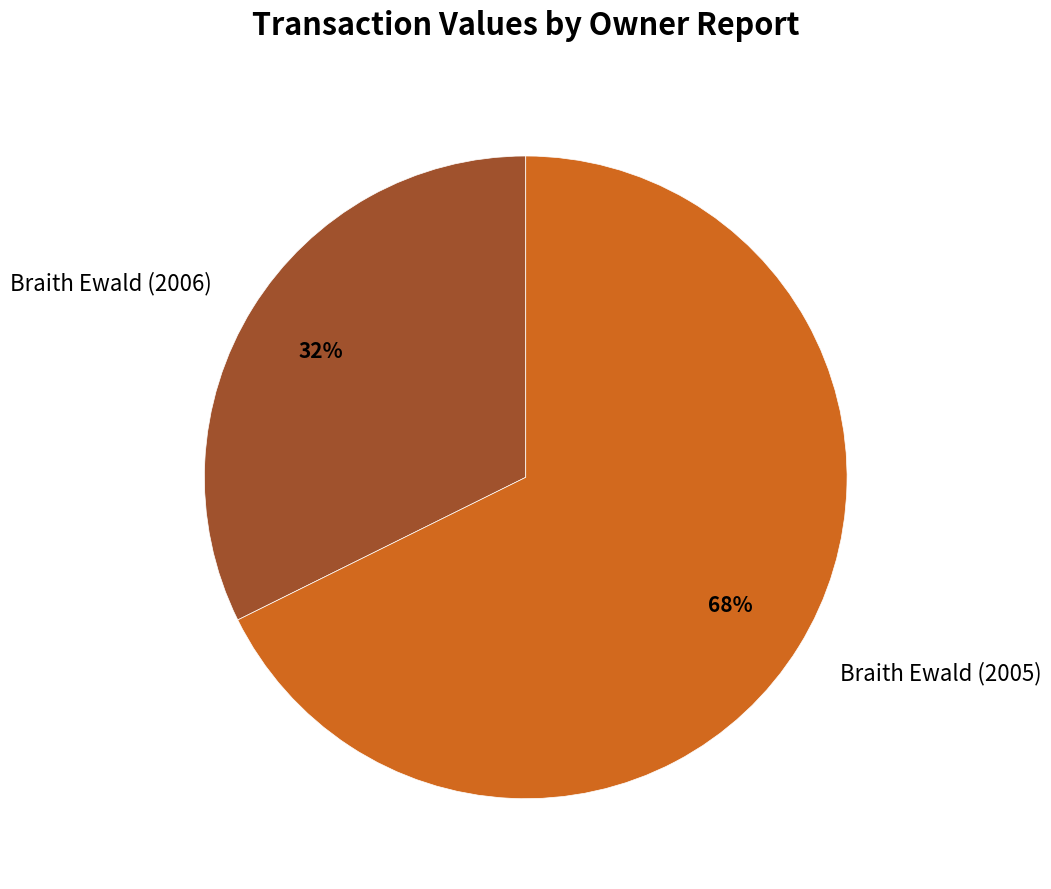

To the nearest percent, what is the average slice percentage?

50%